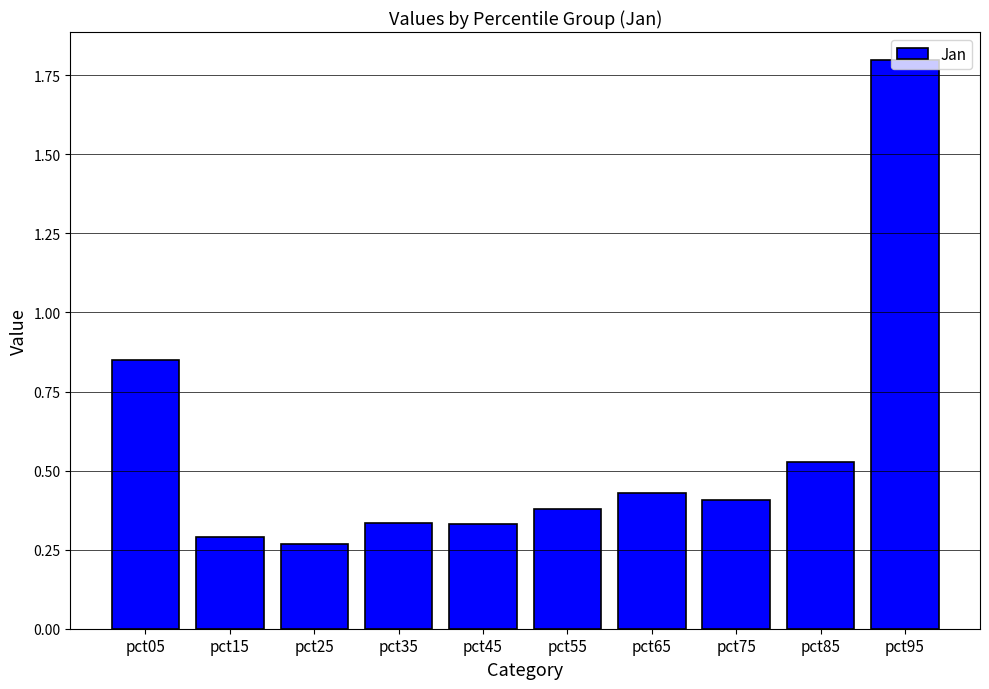

What is the average value?

0.6